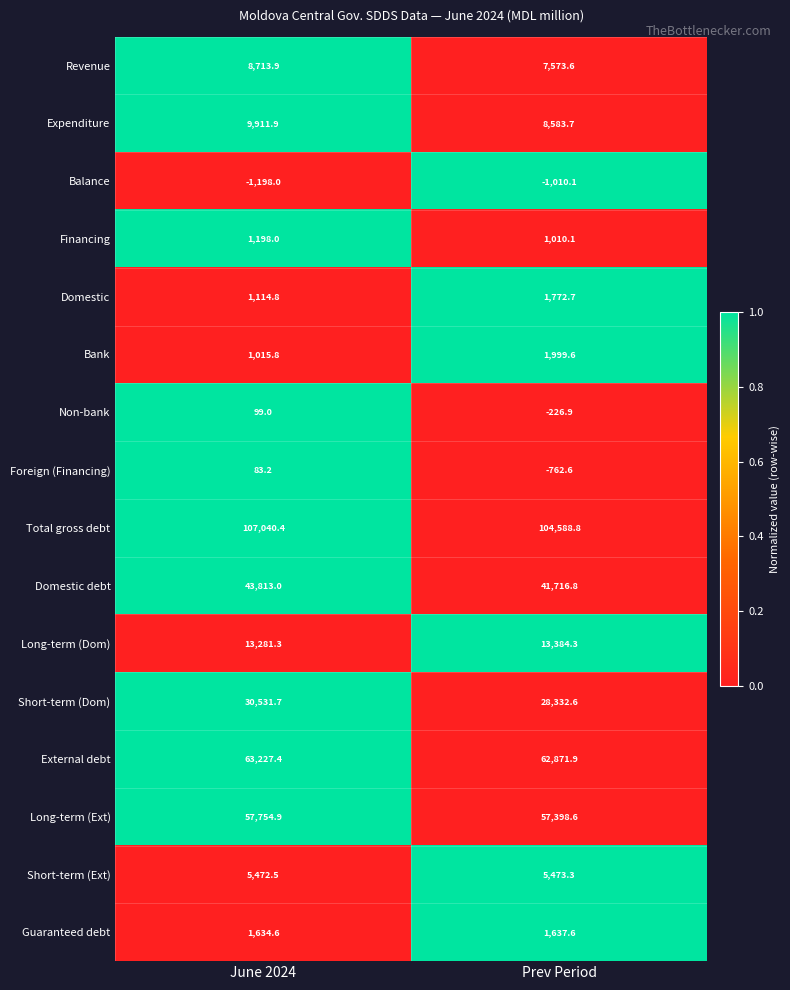

Is it true that Non-bank equals -226.9 at Prev Period?

True